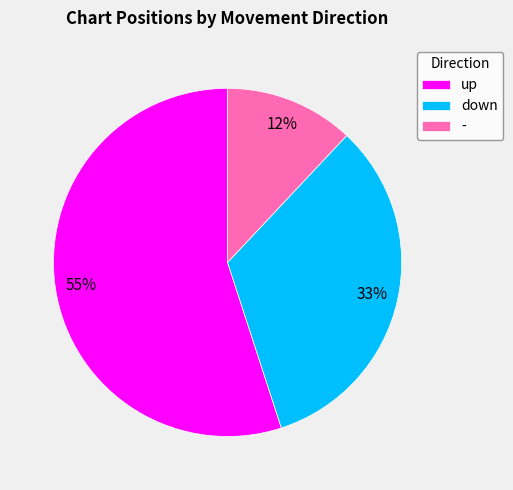

How many slices are in this pie chart?

3